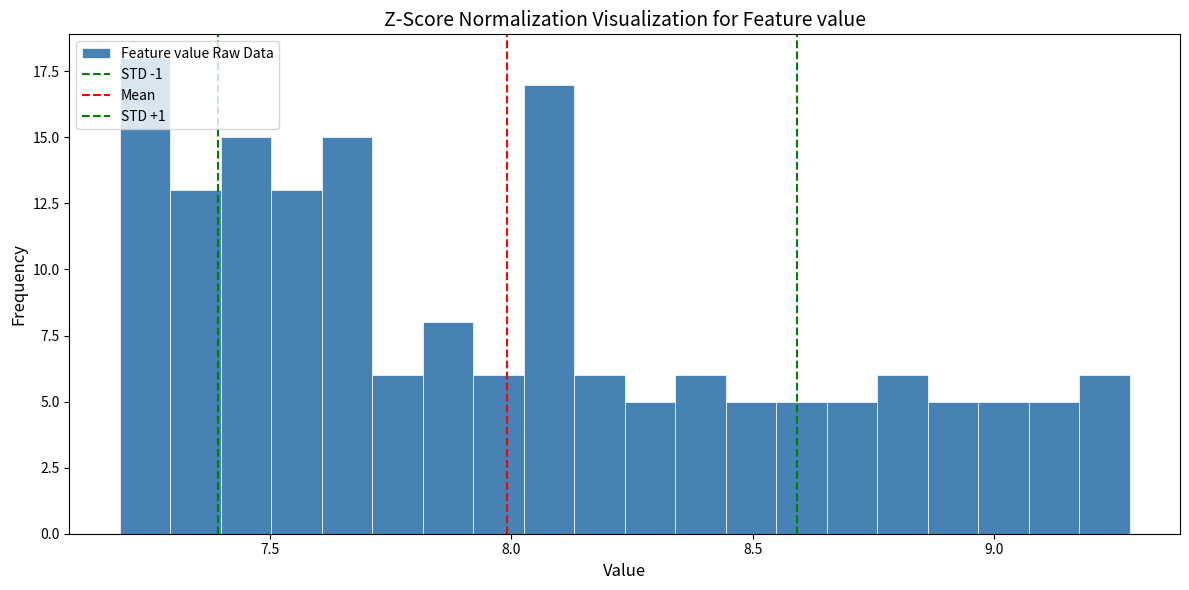

Read against the x-axis, roughly where is the centre of the tallest bar?

7.25